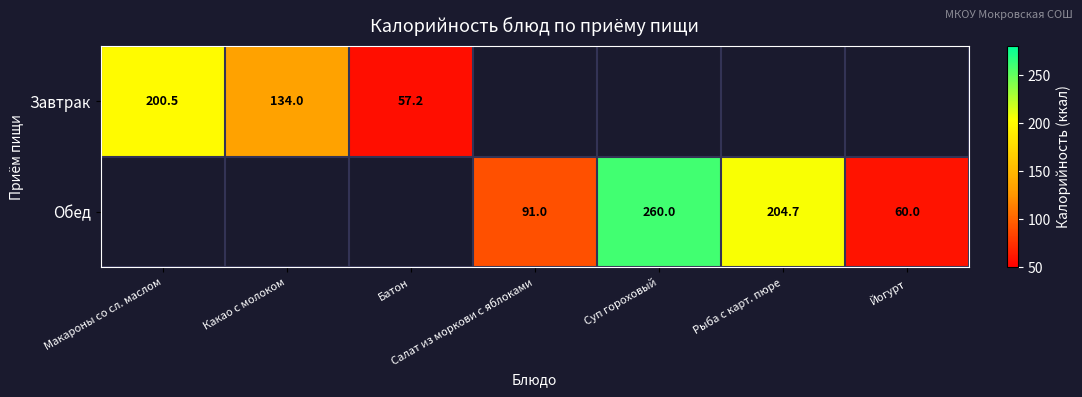

What is the difference between the Обед values at Йогурт and Салат из моркови с яблоками?

31.0